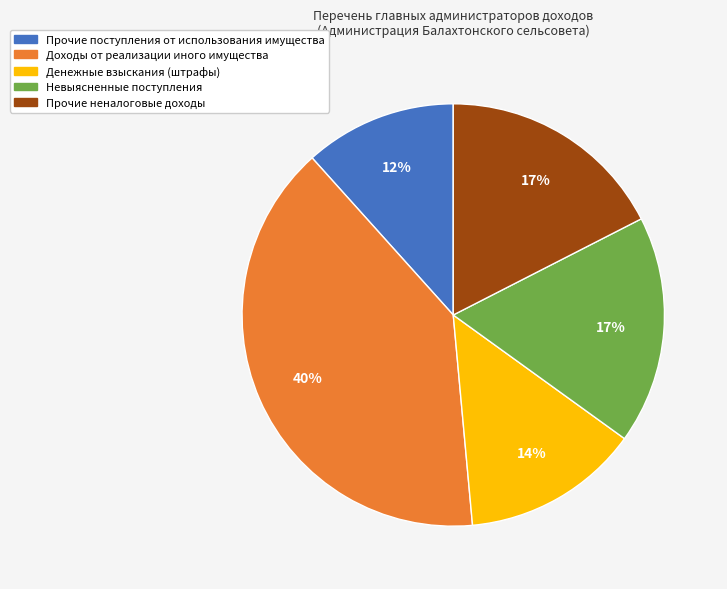

How many slices are in this pie chart?

5